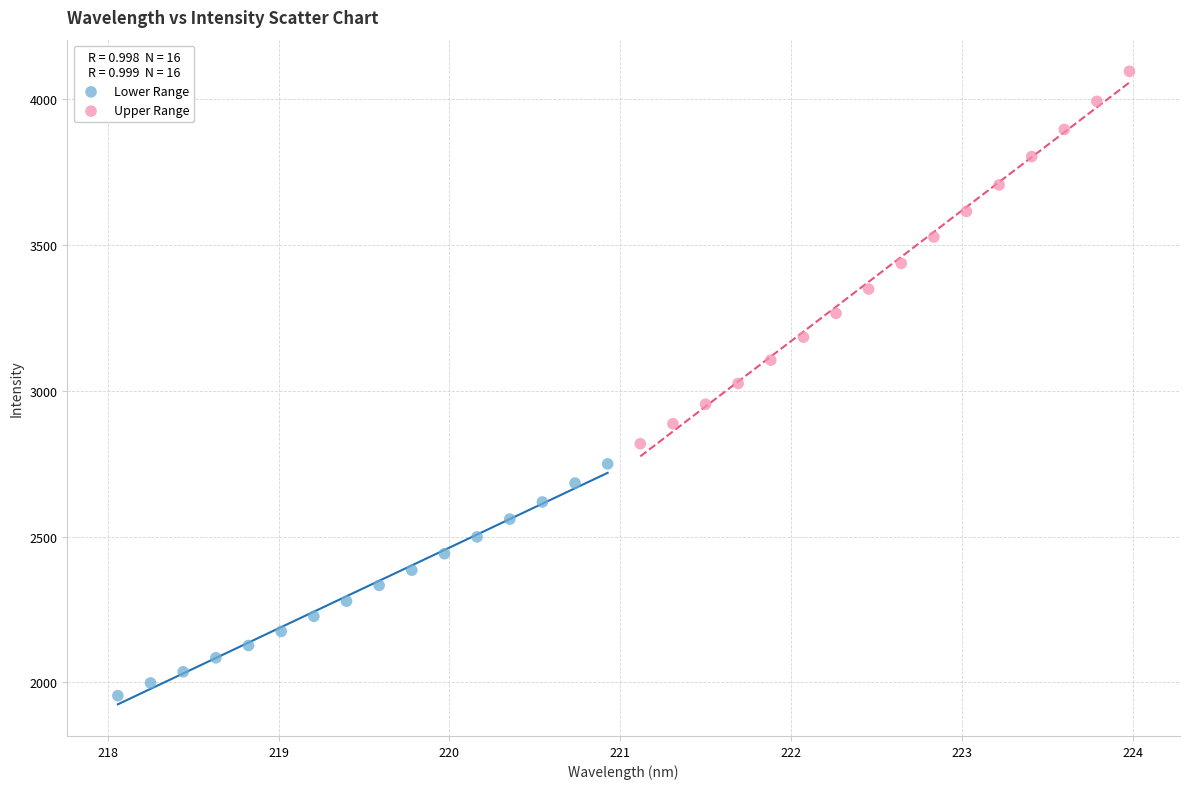

Which series has the widest spread of Y values?

Upper Range